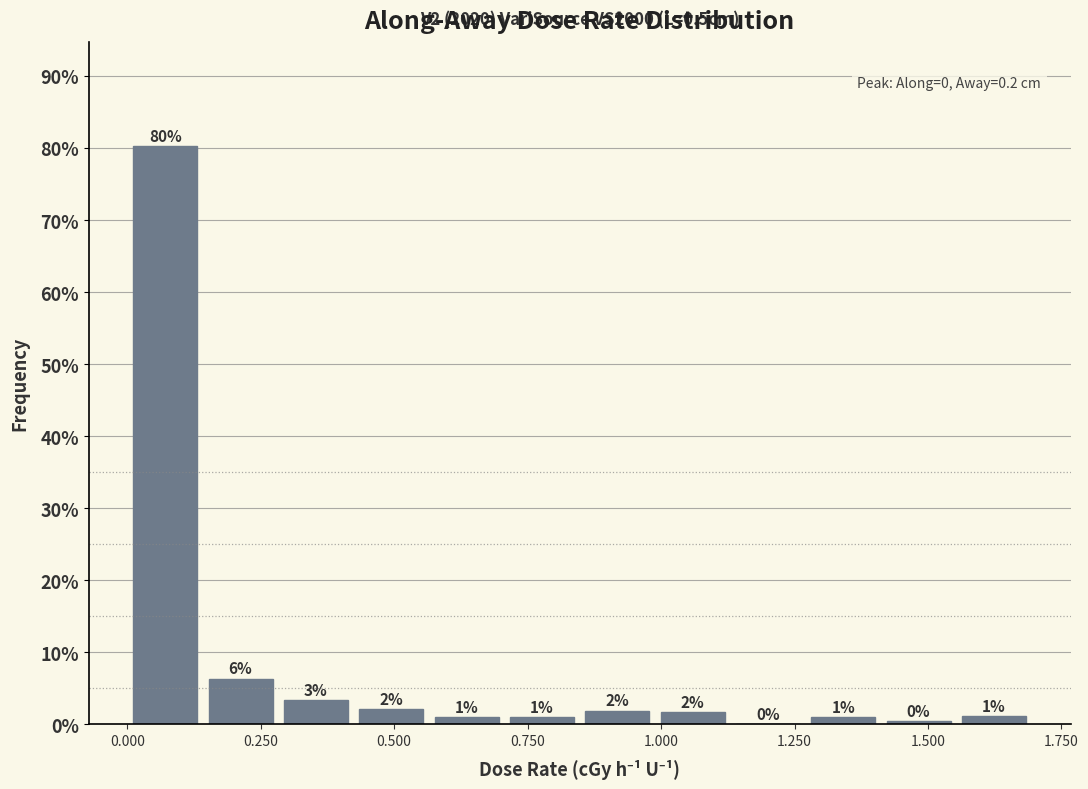

Read against the x-axis, roughly where is the centre of the tallest bar?

0.05